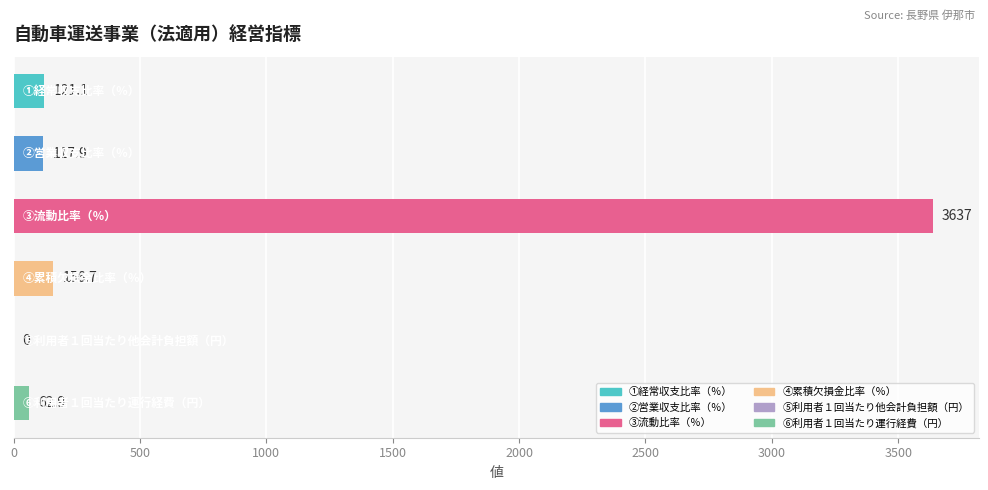

What is the greatest value displayed?

3637.0